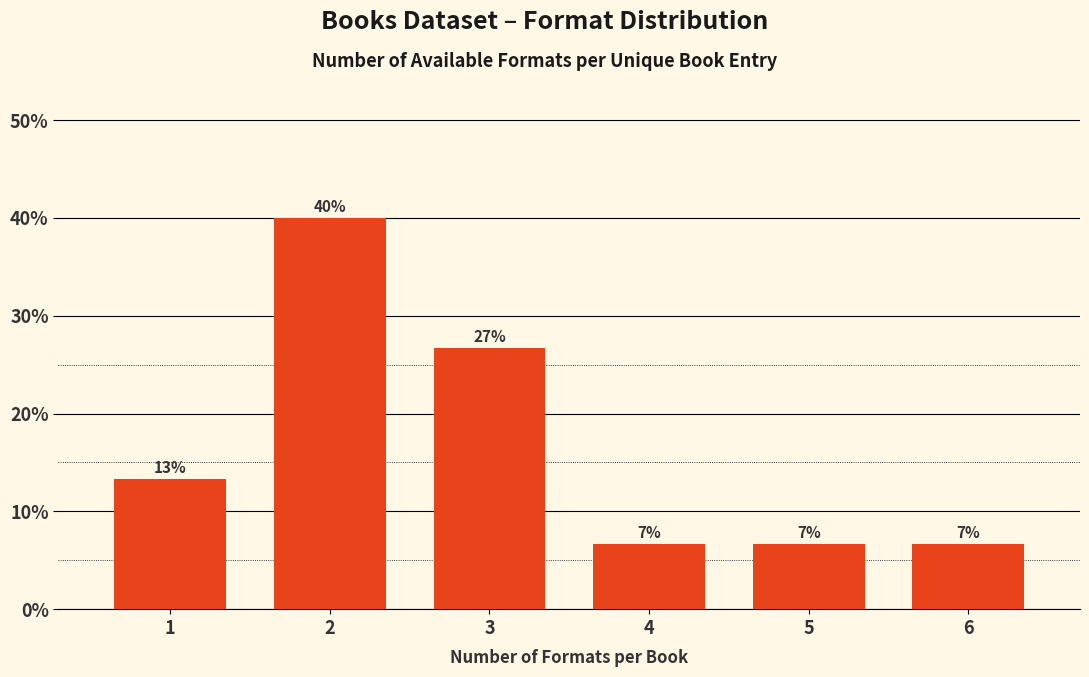

How many bars are there in total?

6